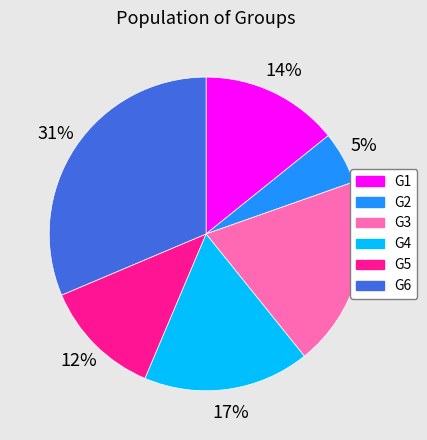

What percentage is the G5 slice, to the nearest percent?

12%